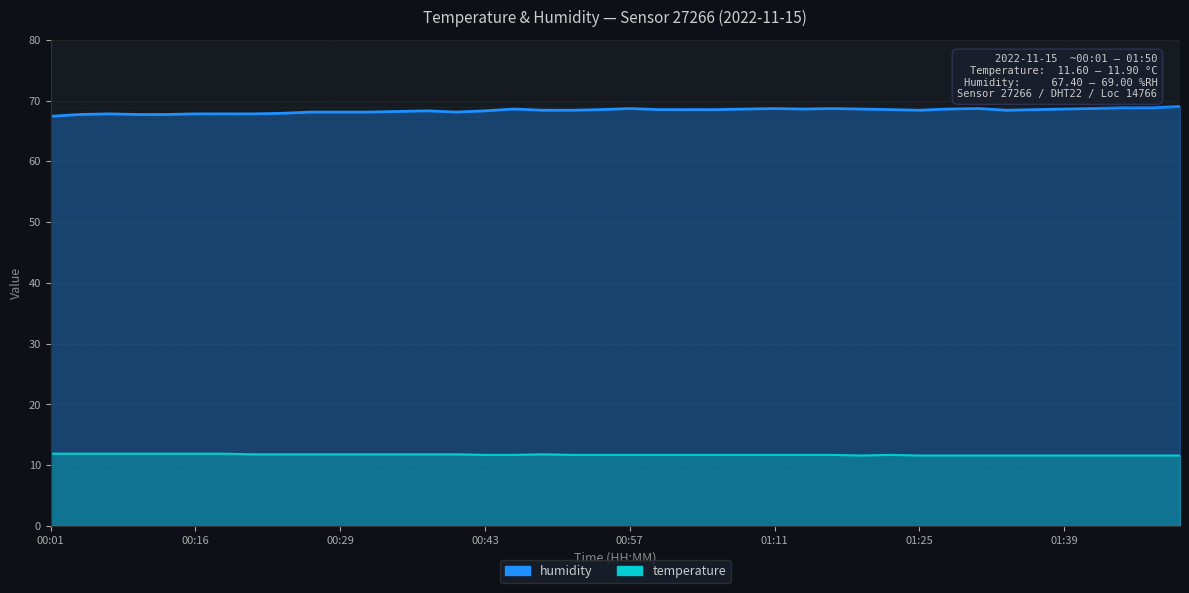

What is the total value across all series at 01:11?

80.4